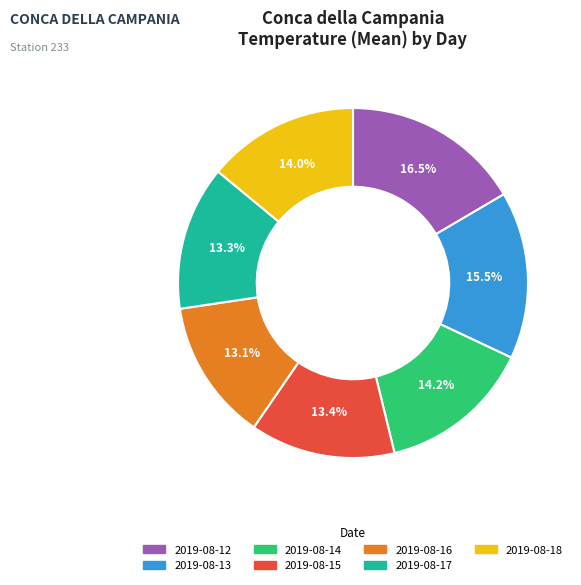

Is the sum of 2019-08-16 and 2019-08-18 greater than half?

No